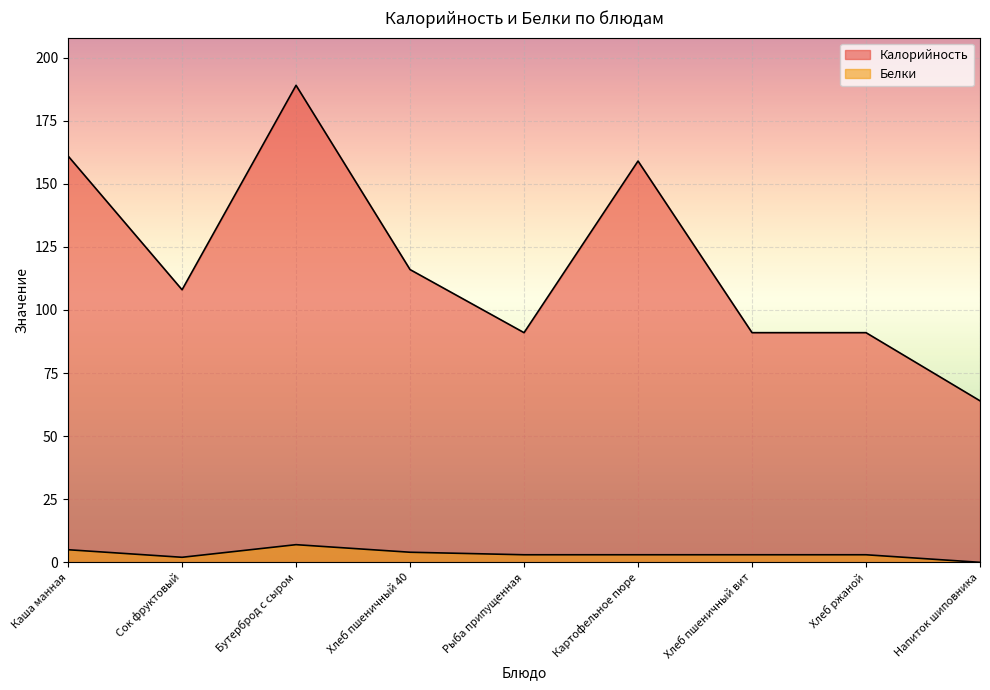

Which series has the widest spread of values?

Калорийность